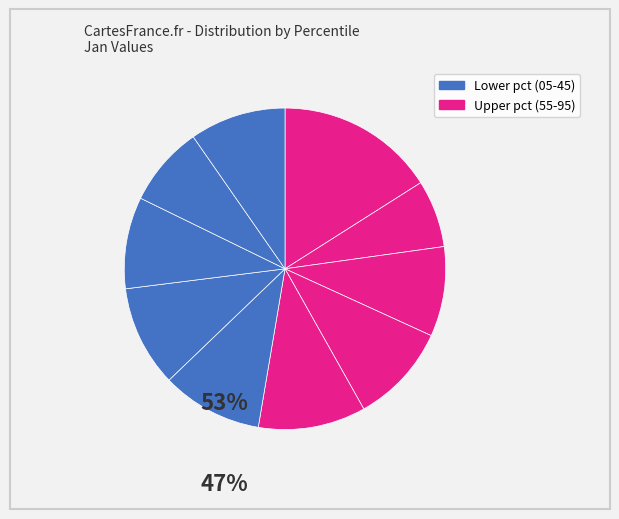

Count the number of slices in the pie.

10